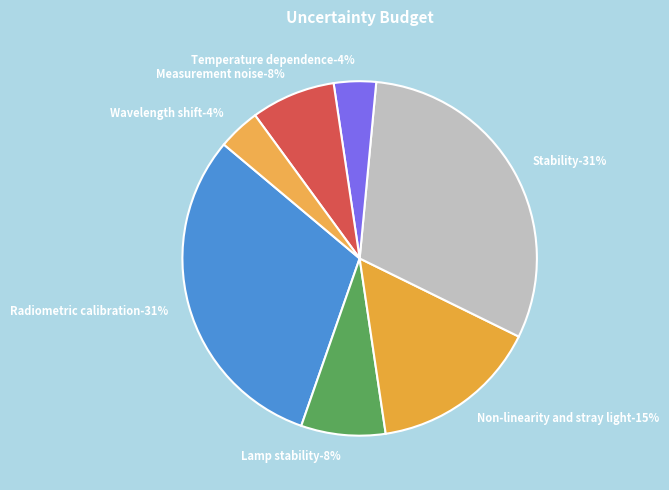

Do Radiometric calibration and Stability together represent more than half of the pie?

Yes